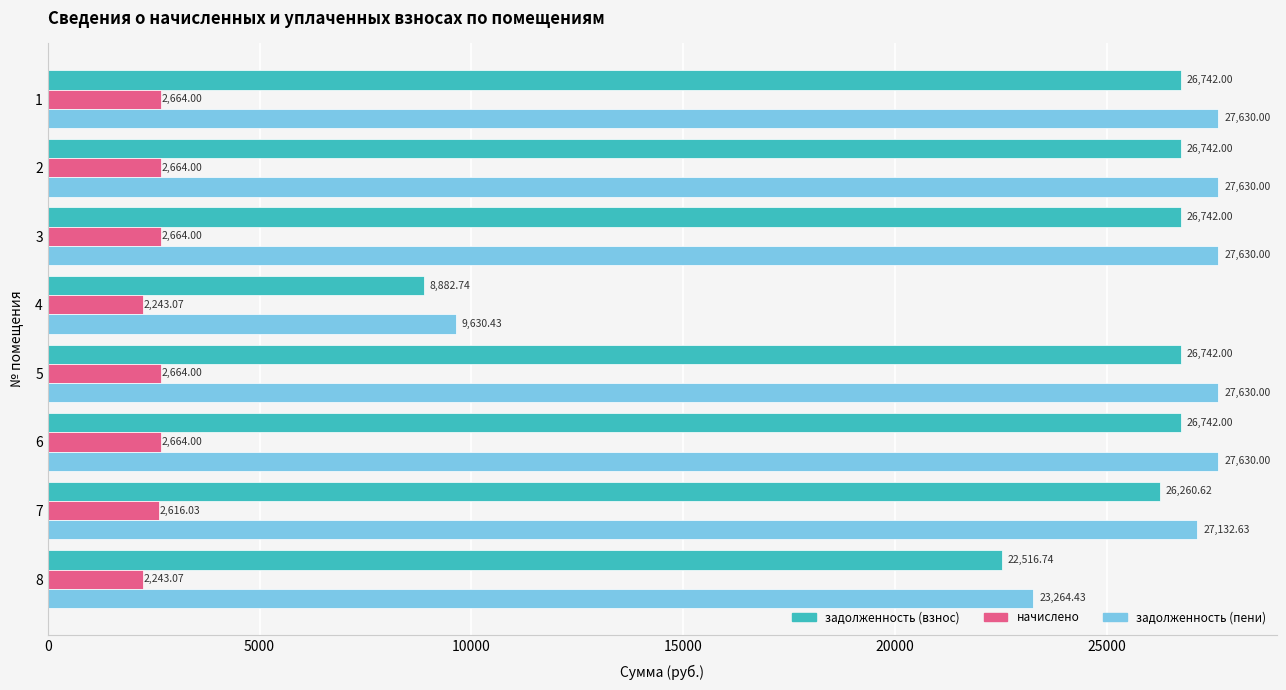

Is the value of задолженность (пени) at 6 greater than the value of начислено at 4?

Yes